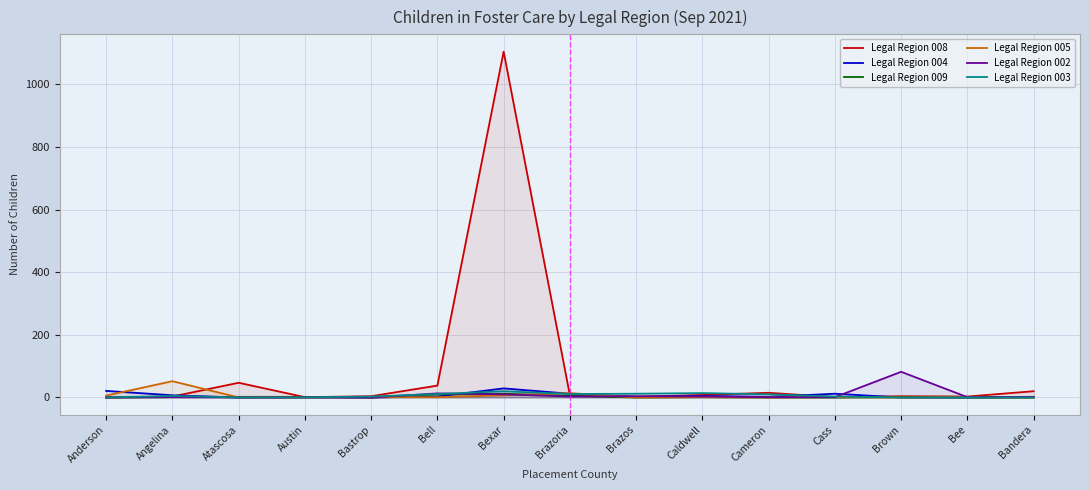

What is the sum of the Legal Region 008 values at Bexar and Austin?

1106